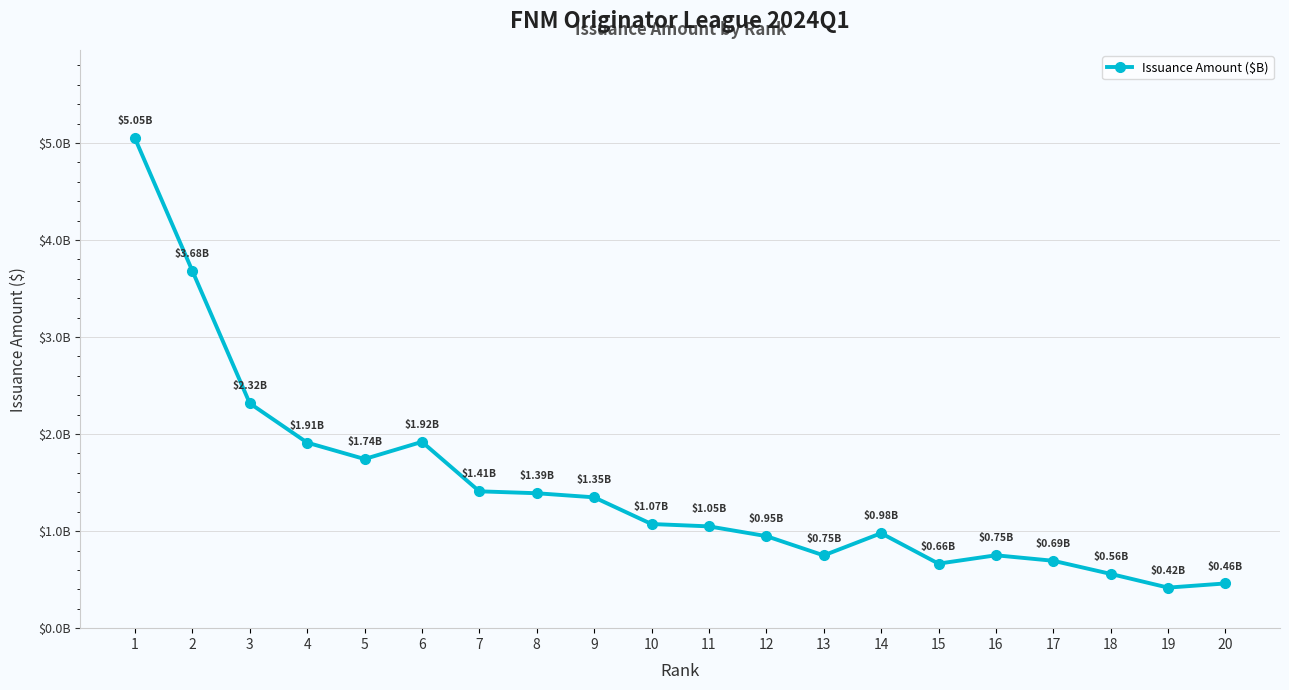

Does the chart display data point markers on the line(s)?

Yes